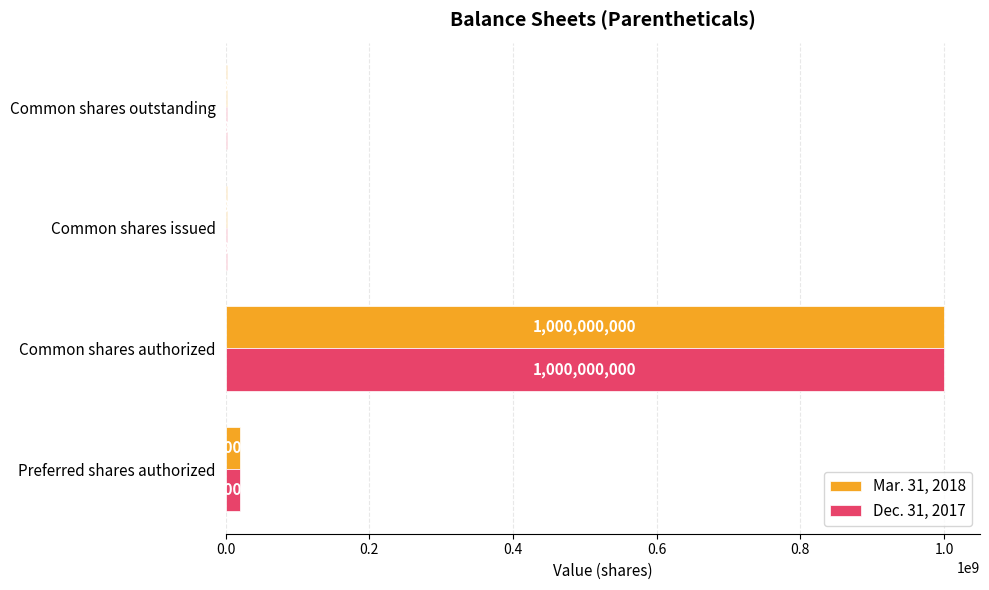

Is the value of Mar. 31, 2018 at Common shares authorized greater than the value of Dec. 31, 2017 at Common shares issued?

Yes